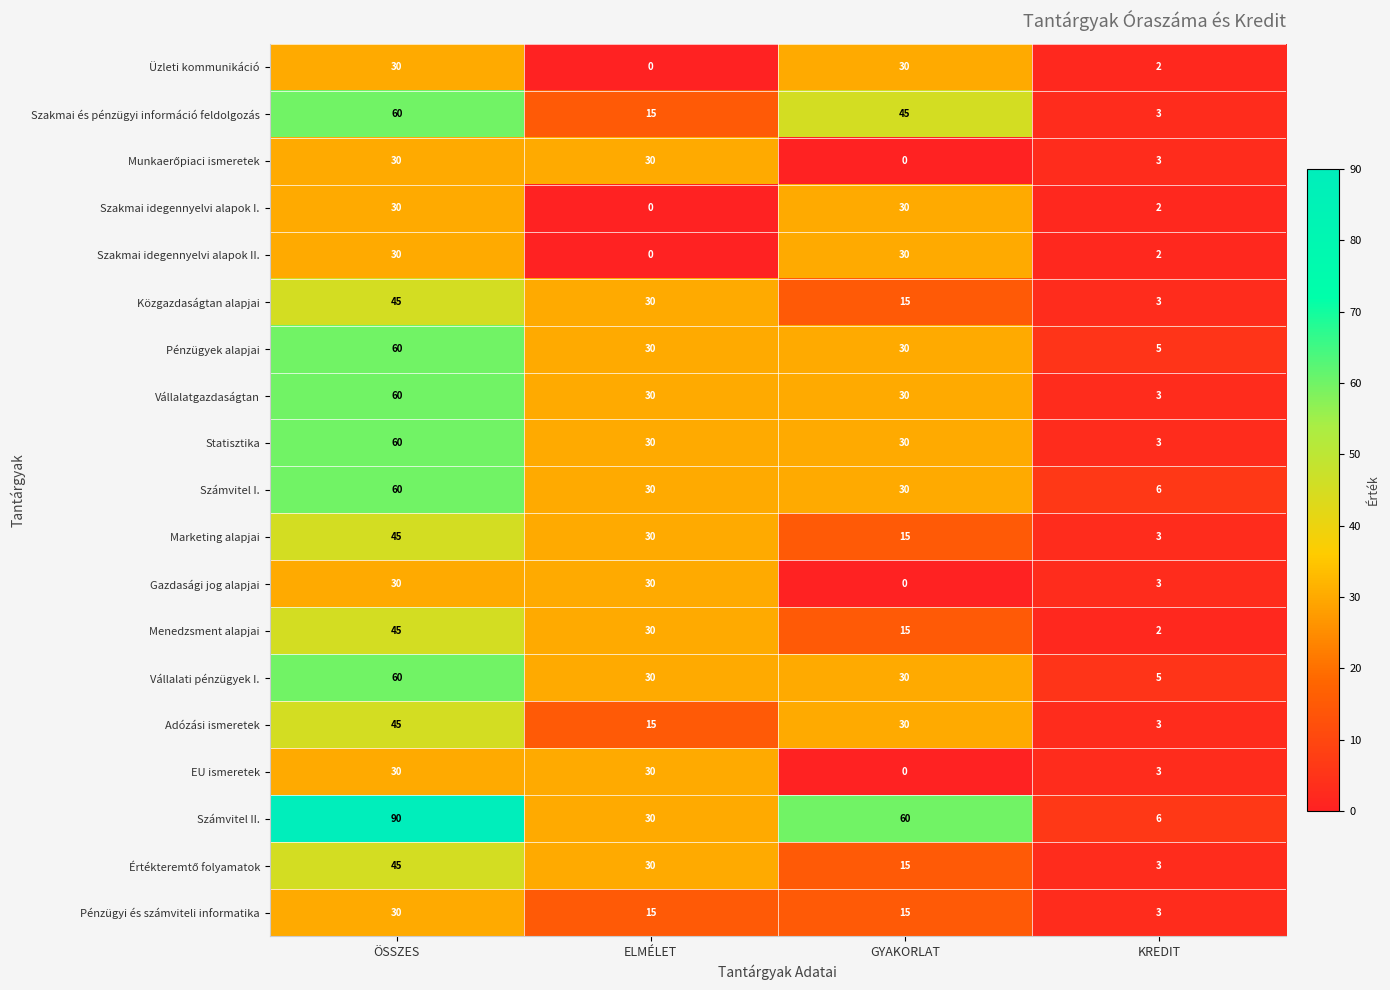

Which series has the largest total across all categories?

Számvitel II.